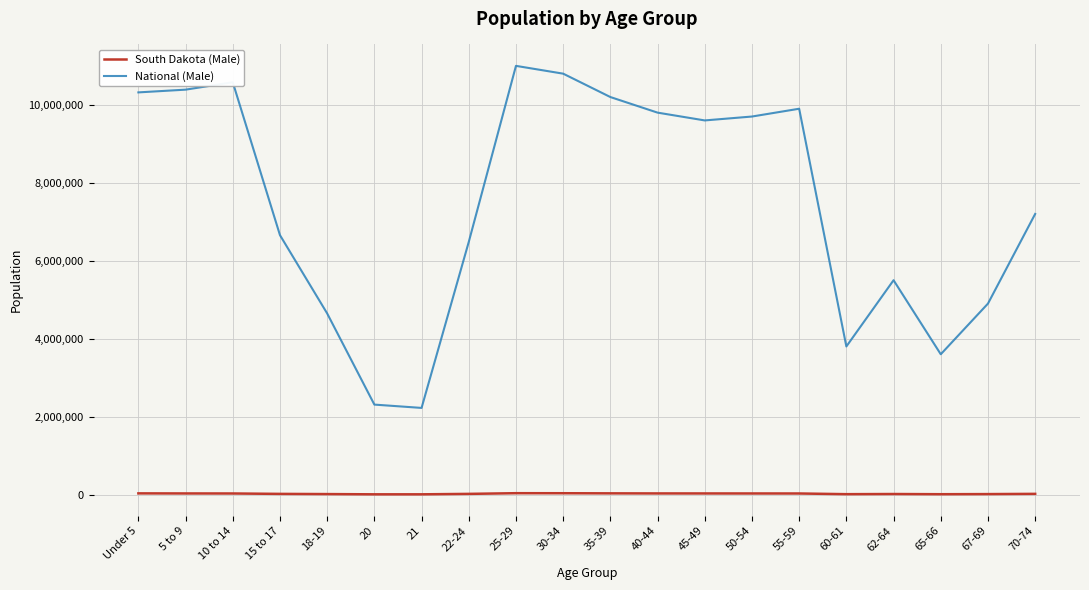

List the series in order of their overall mean, highest first.

National (Male), South Dakota (Male)